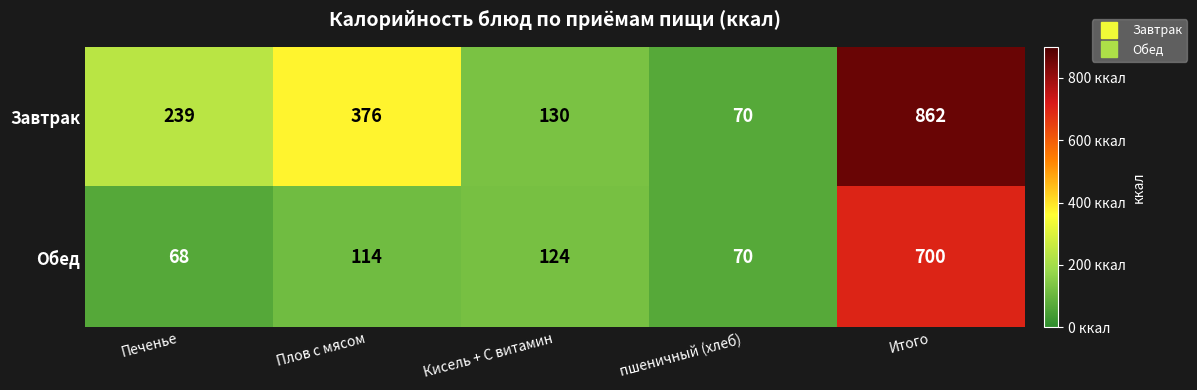

At which category does the chart reach its minimum across all series?

Печенье